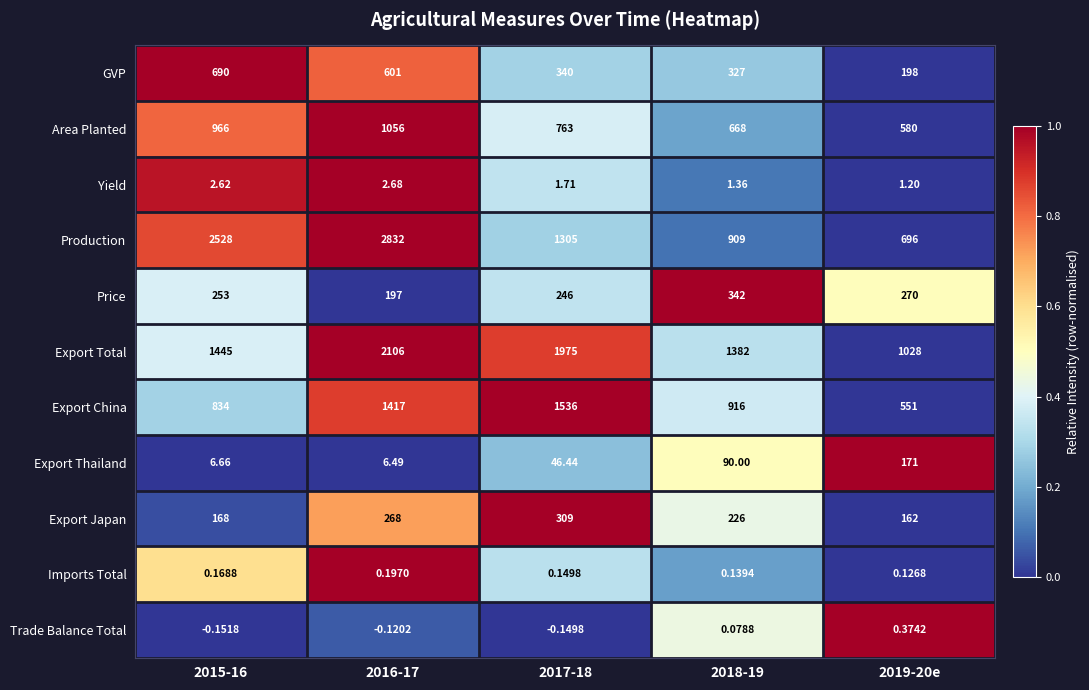

Which series has the largest range (max minus min)?

Production